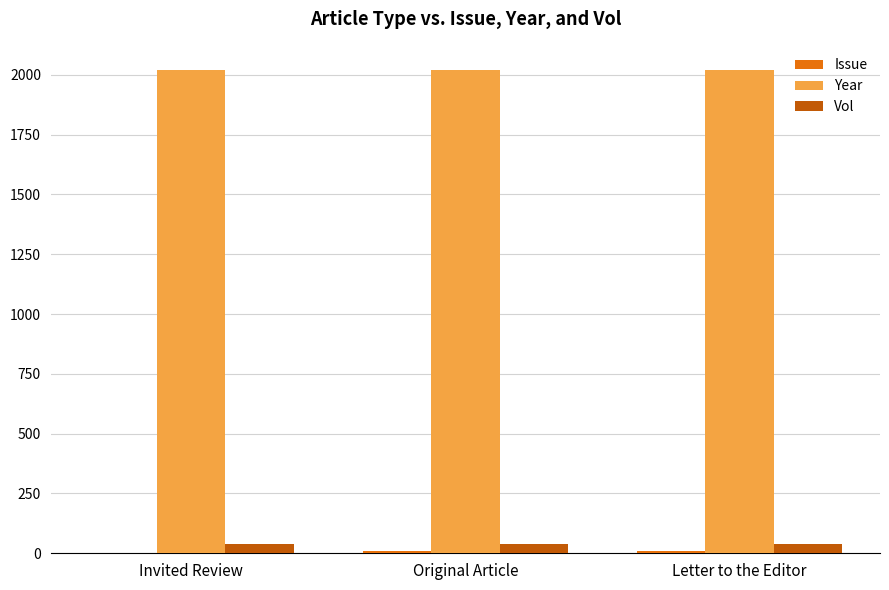

What is the spread (max minus min) of values at Letter to the Editor?

2010